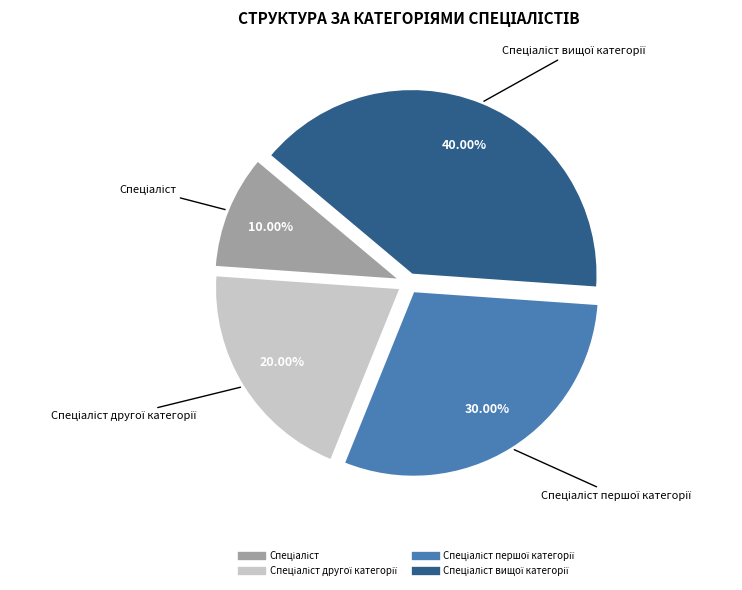

Is there any slice that represents more than half of the pie?

No